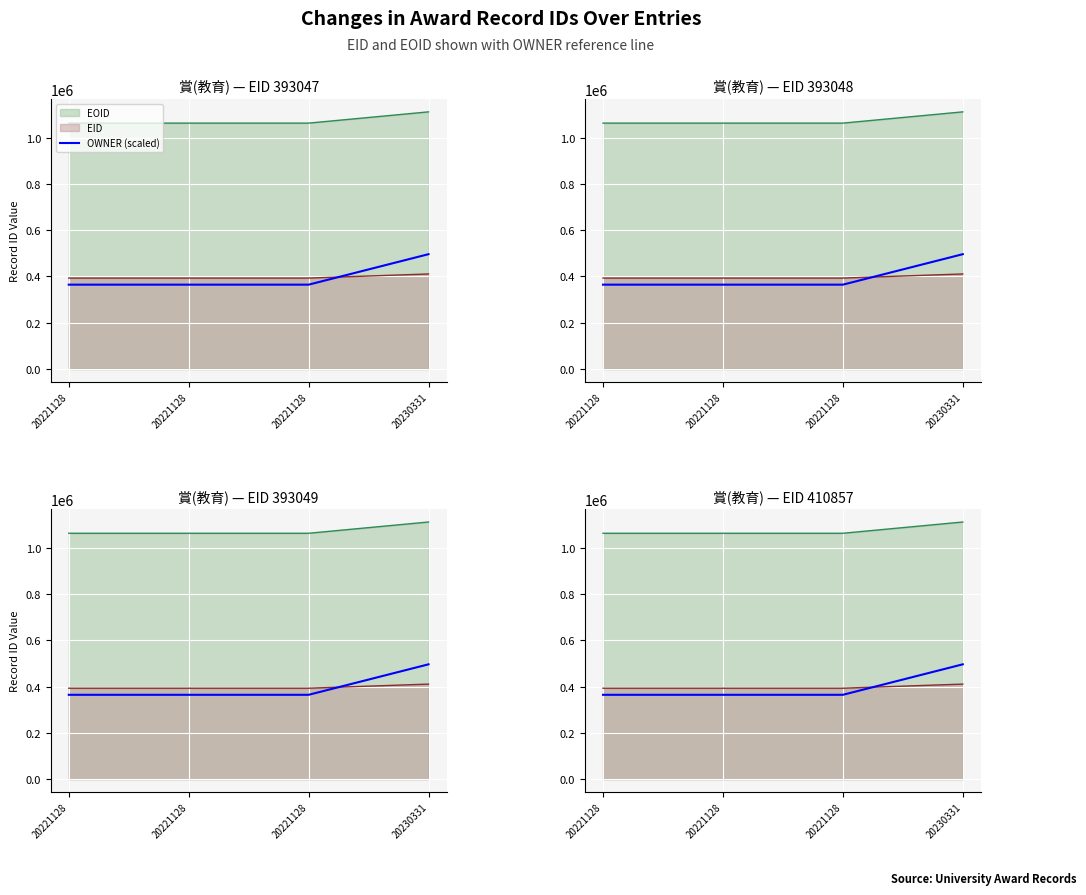

List the labels in order of value, smallest first.

20221128, 20221128, 20221128, 20230331